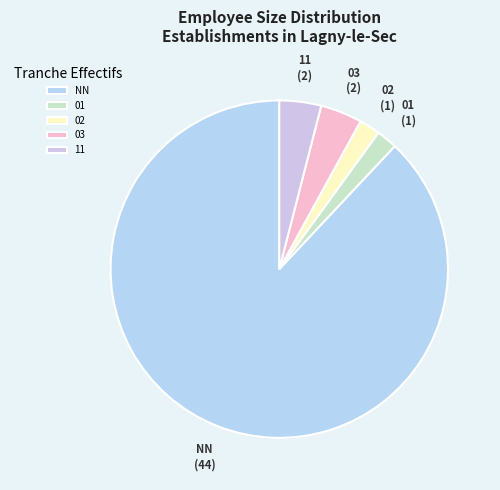

Is there a majority slice in this chart?

Yes